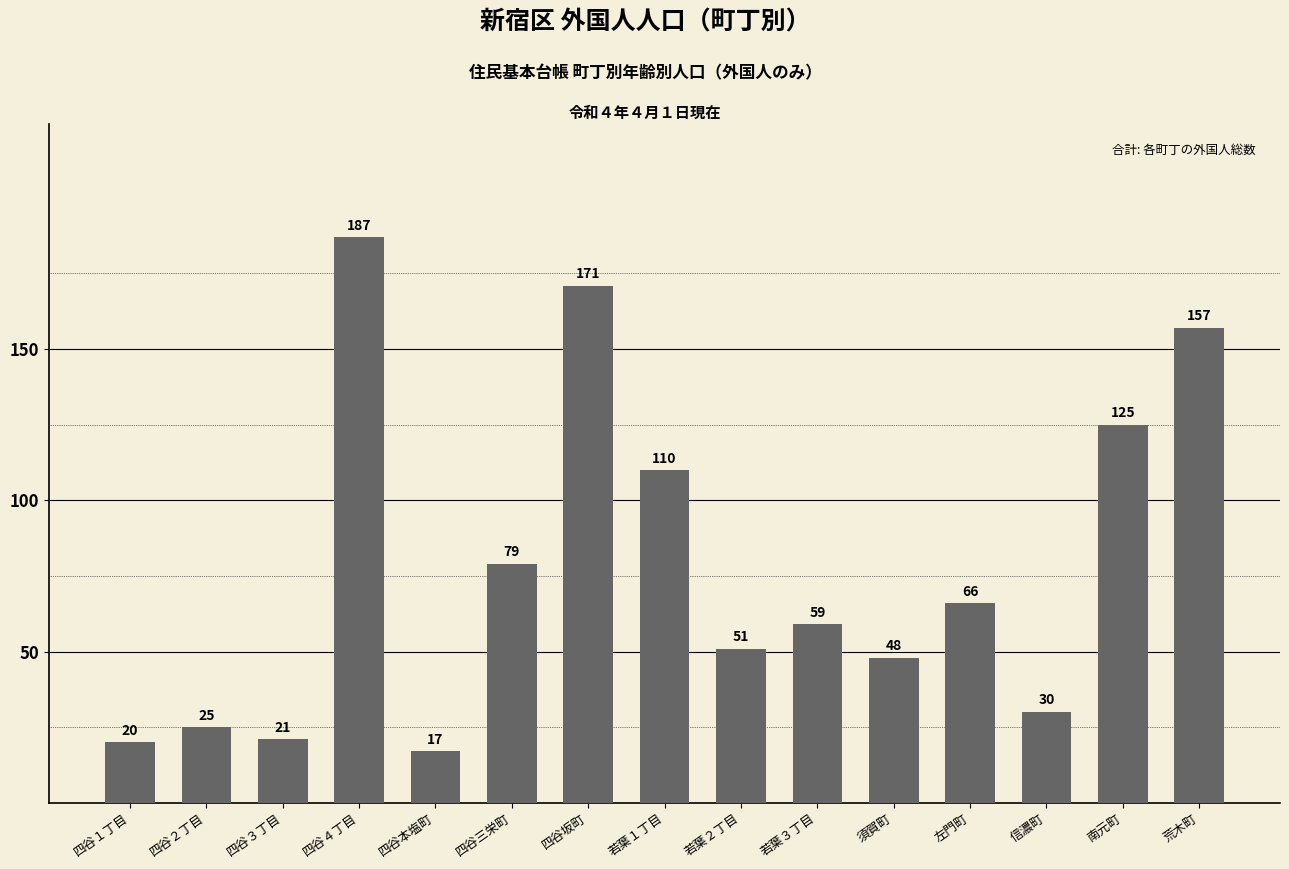

What is the change in value from 四谷１丁目 to 四谷三栄町?

+59